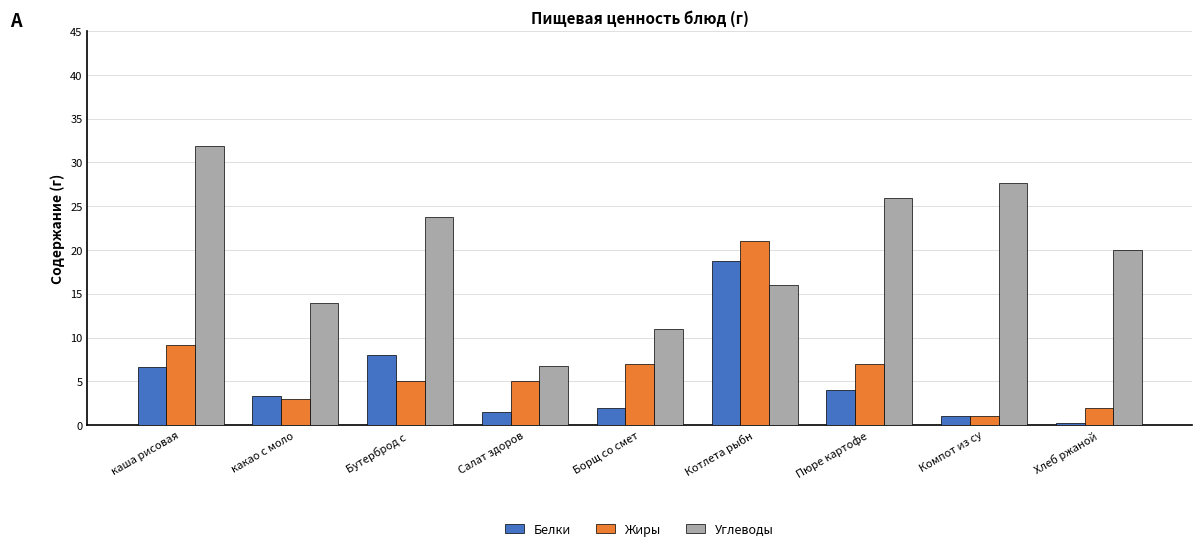

Read the Углеводы value at Борщ со смет.

11.0